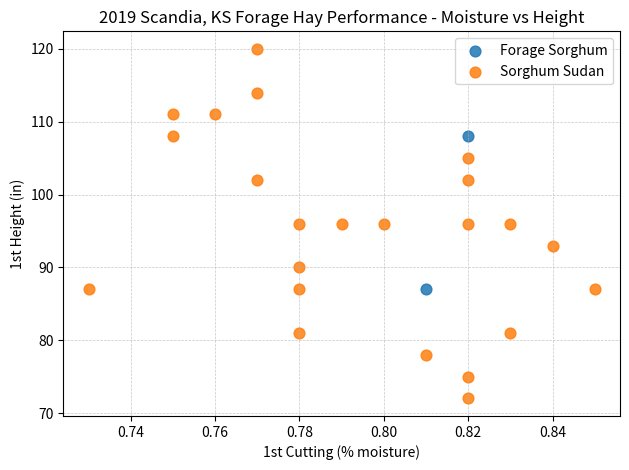

What are all the series names shown in the legend?

Forage Sorghum, Sorghum Sudan